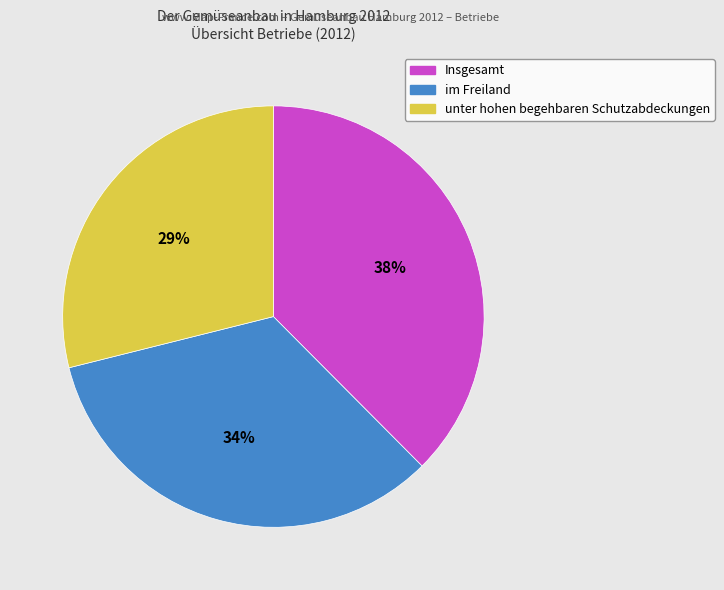

Does im Freiland account for over 50% of the chart?

No